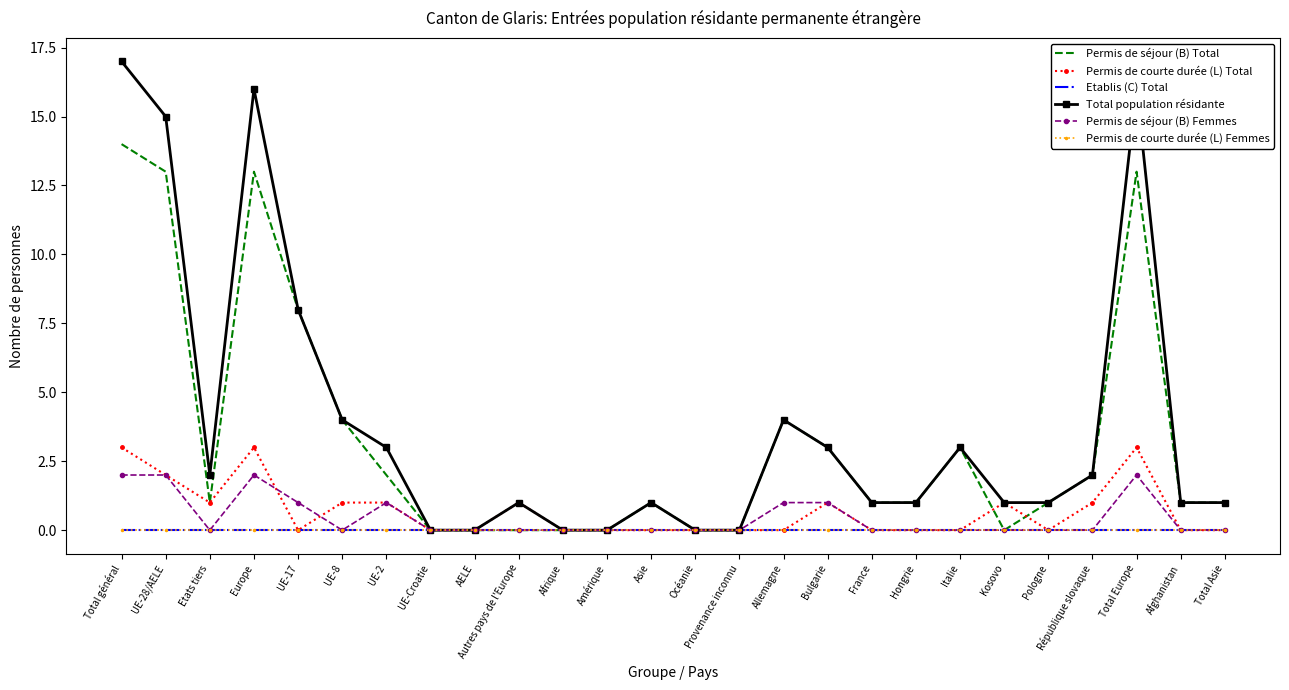

Is it true that Permis de séjour (B) Total equals 3 at Bulgarie?

True